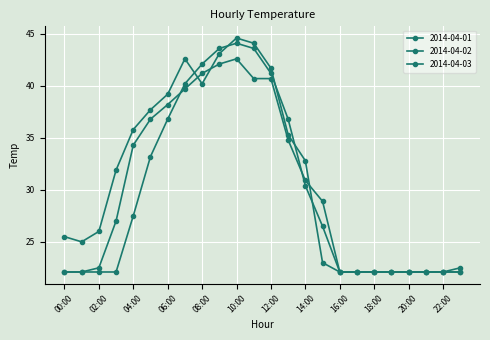

At which label does 2014-04-02 first exceed 28?

04:00